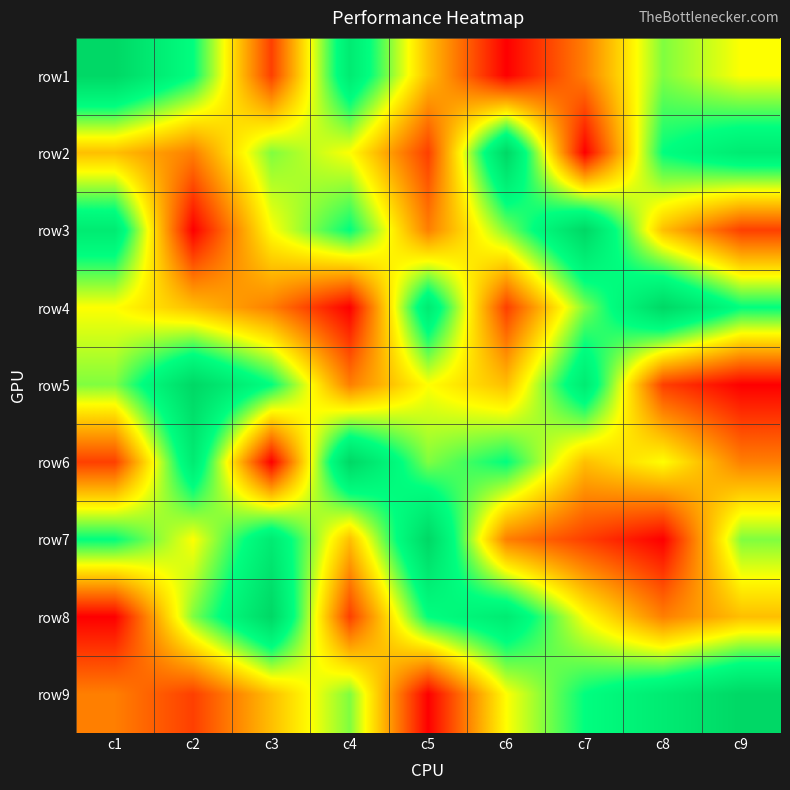

Between c1 and c4, which is larger?

c1